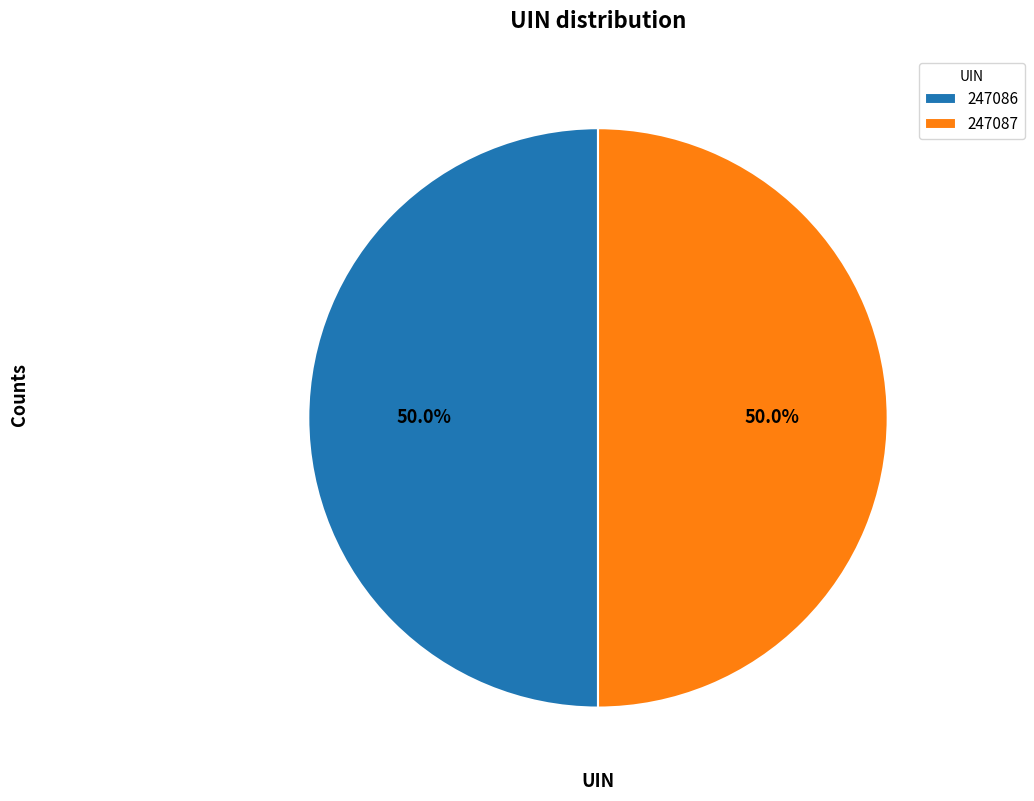

How many slices are in this pie chart?

2